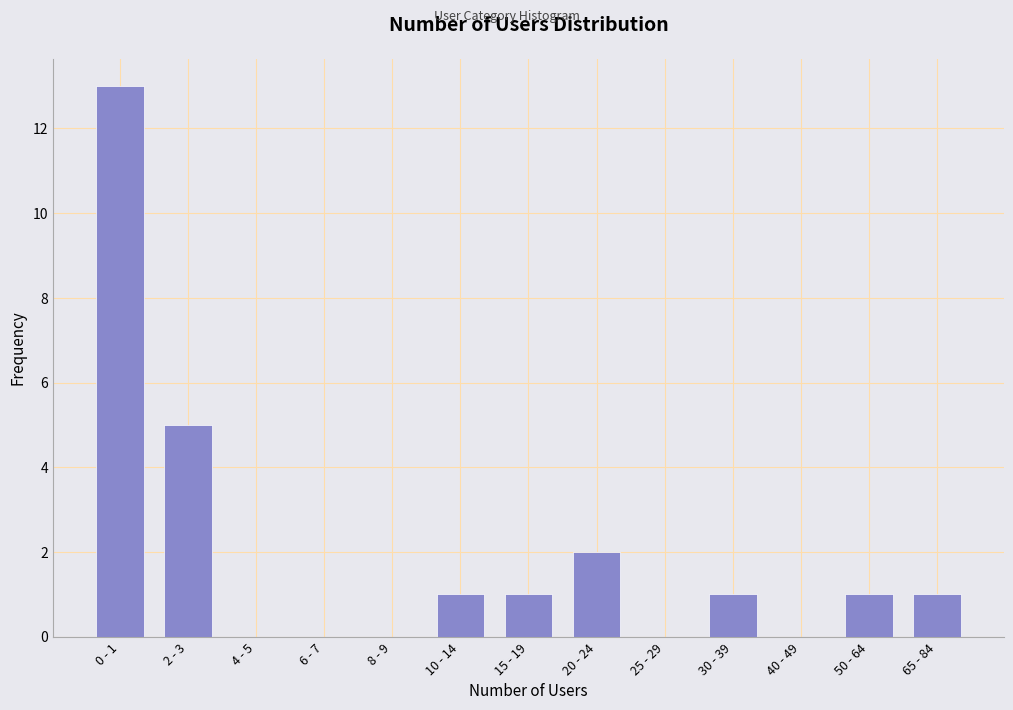

Reading left to right, what are all the values shown in this chart?

0 - 1=13	2 - 3=5	4 - 5=0	6 - 7=0	8 - 9=0	10 - 14=1	15 - 19=1	20 - 24=2	25 - 29=0	30 - 39=1	40 - 49=0	50 - 64=1	65 - 84=1